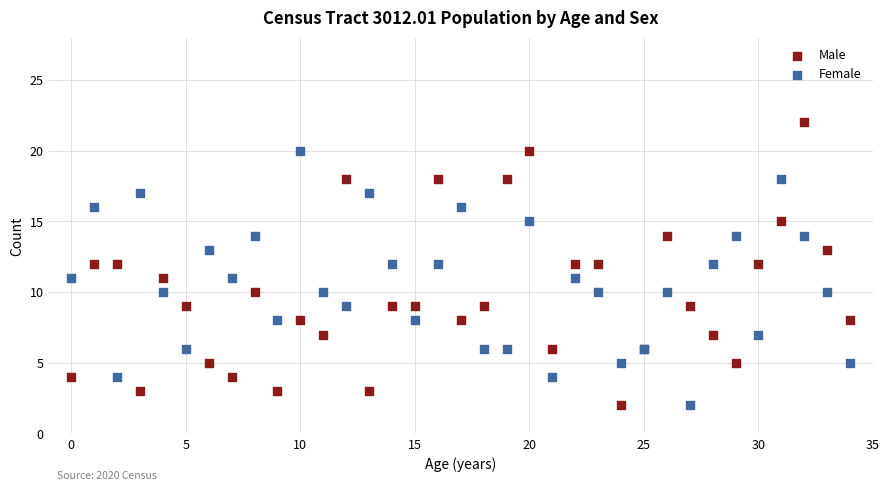

Which series has the widest spread of Y values?

Male